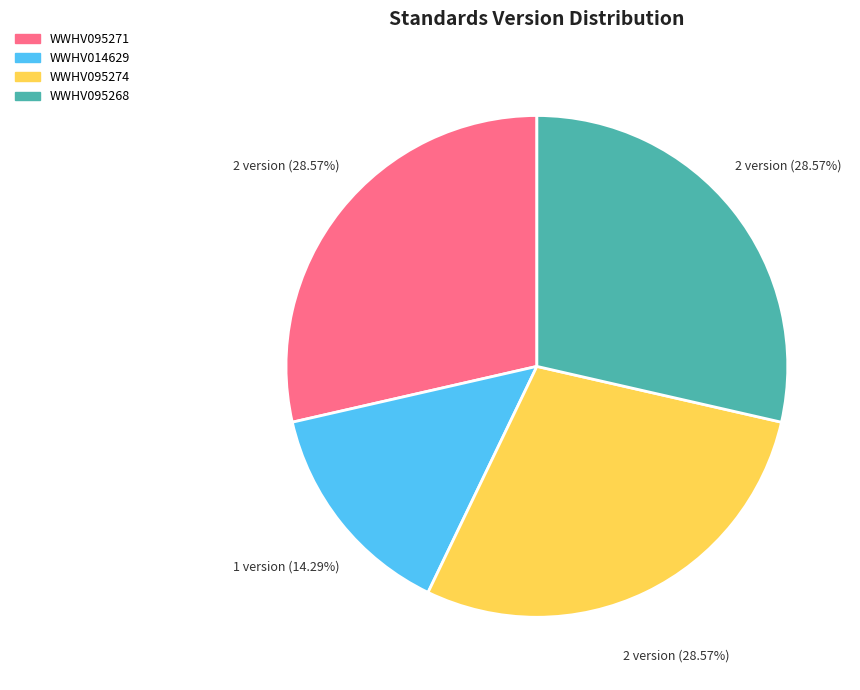

Approximately how many times larger is the value at WWHV095274 compared to WWHV095271?

1.0